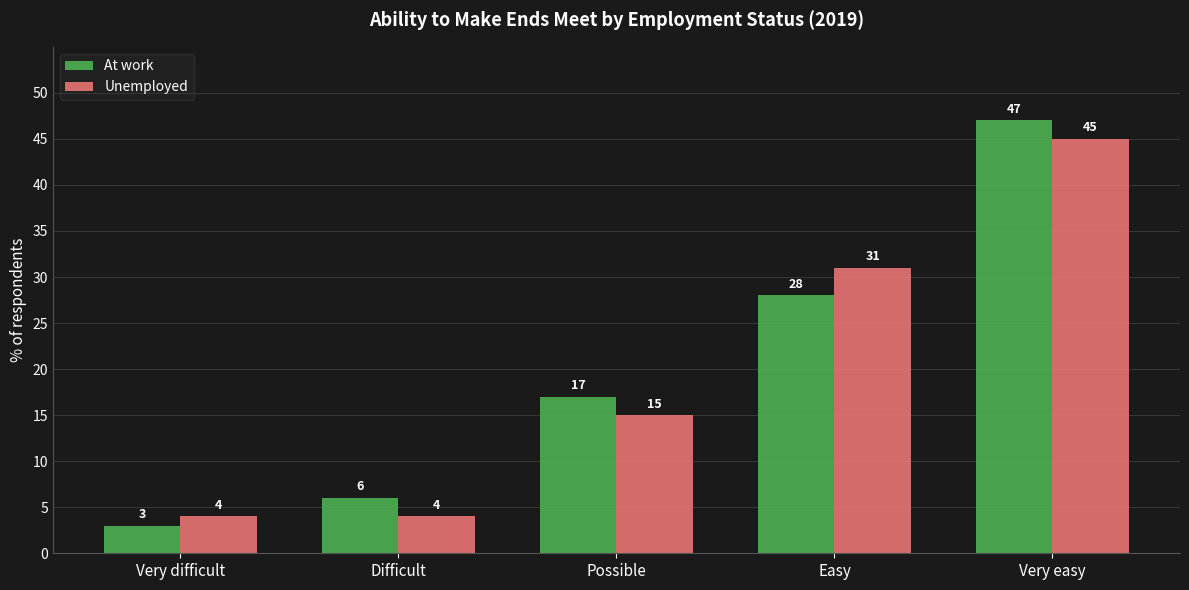

Is the value of Unemployed at Difficult greater than the value of At work at Easy?

No